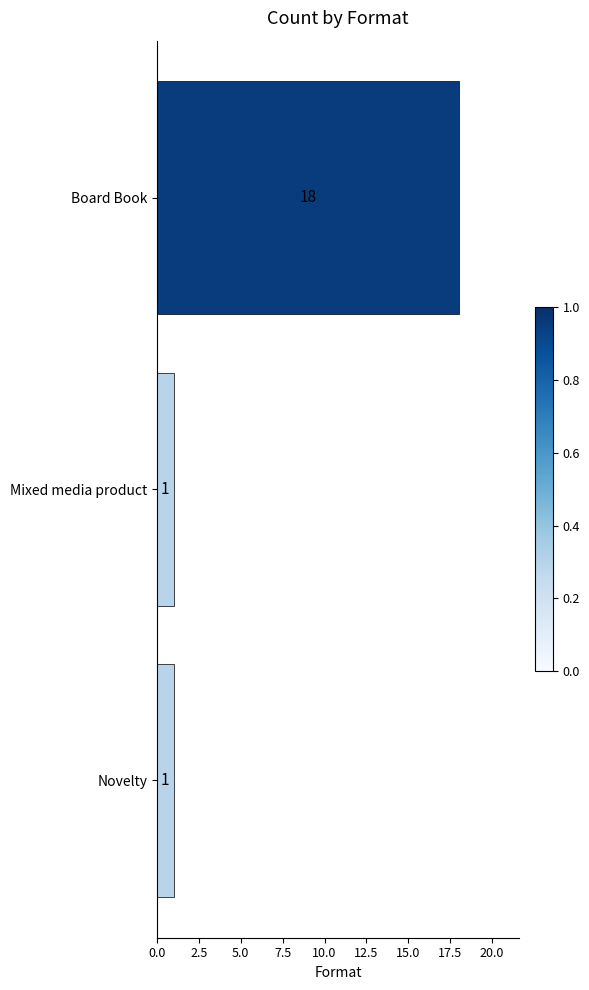

Reading top to bottom, transcribe all the data shown in this chart.

18	1	1